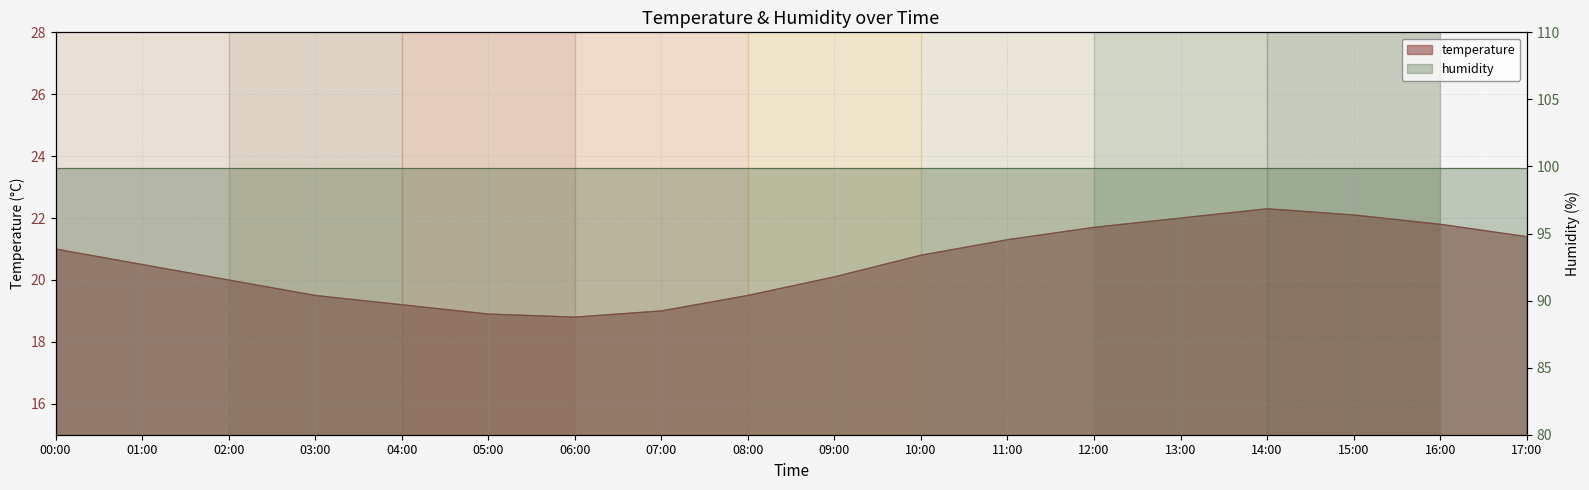

True or false: the data shows 9.1 at 13:00.

False